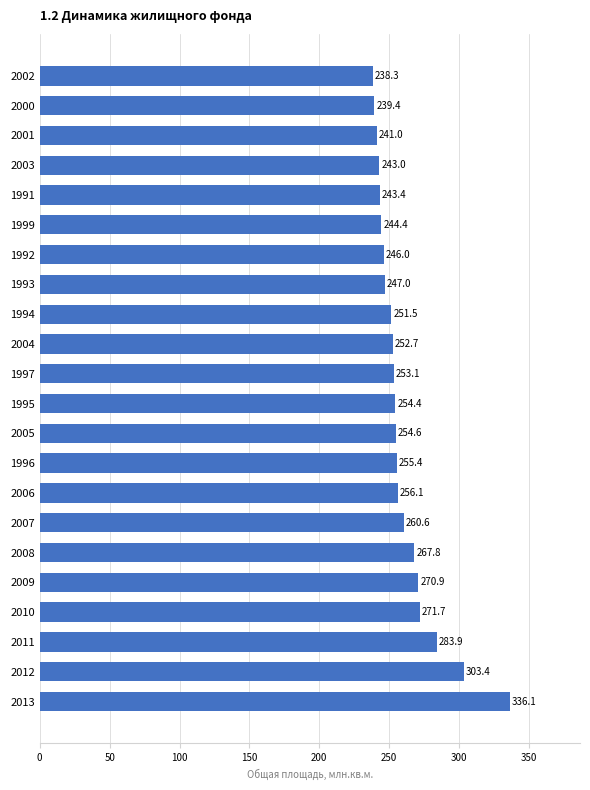

List the labels in order of value, largest first.

2013, 2012, 2011, 2010, 2009, 2008, 2007, 2006, 1996, 2005, 1995, 1997, 2004, 1994, 1993, 1992, 1999, 1991, 2003, 2001, 2000, 2002